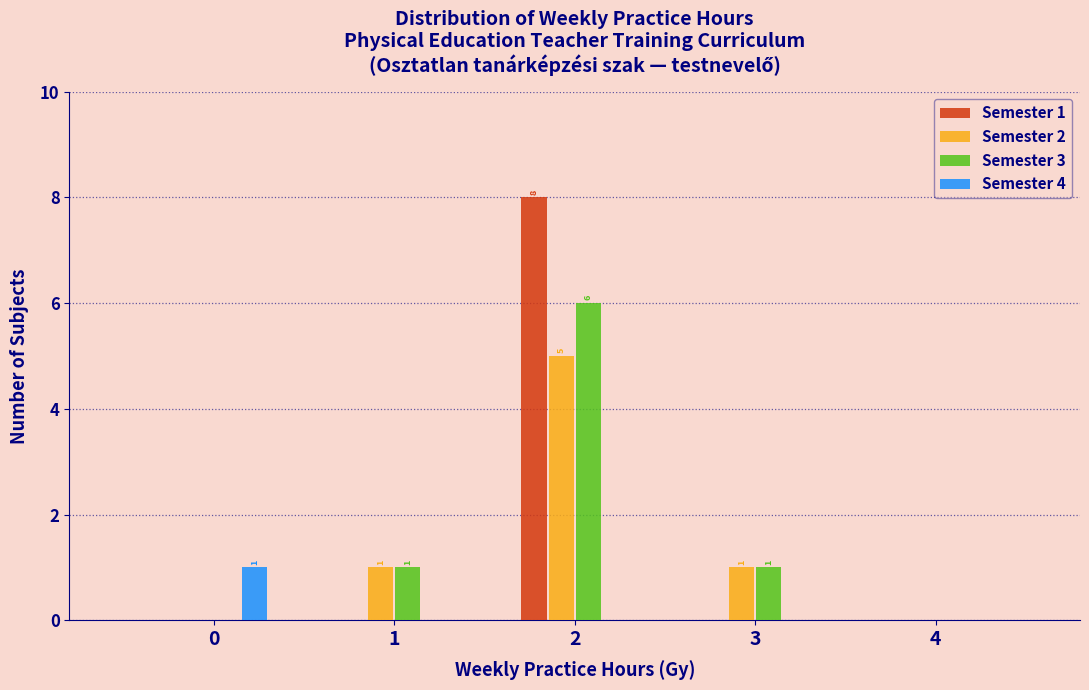

In the Semester 1 series, which range on the x-axis has the tallest bar?

1.5 to 2.5